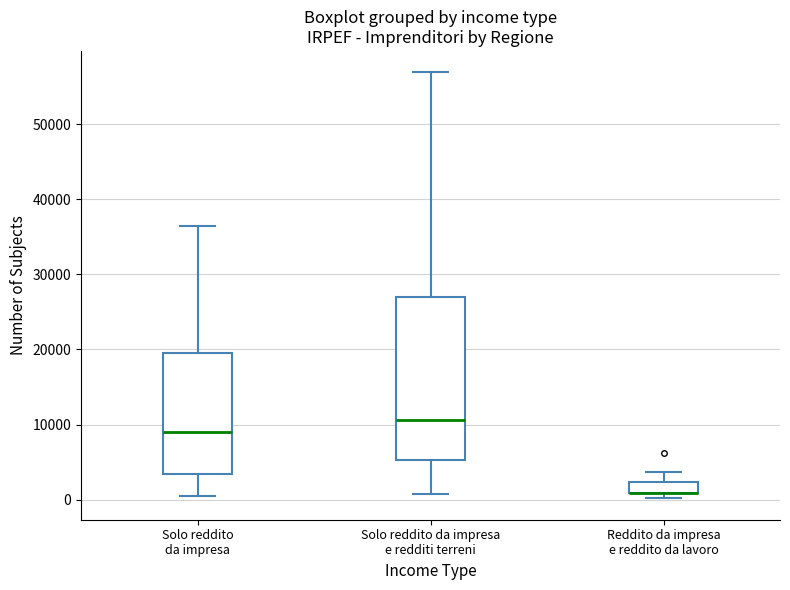

Where does the median line of the box for Solo reddito da impresa e redditi terreni sit on the y-axis? The values are not printed on the chart, so give them approximately, as read against the axis.

11000